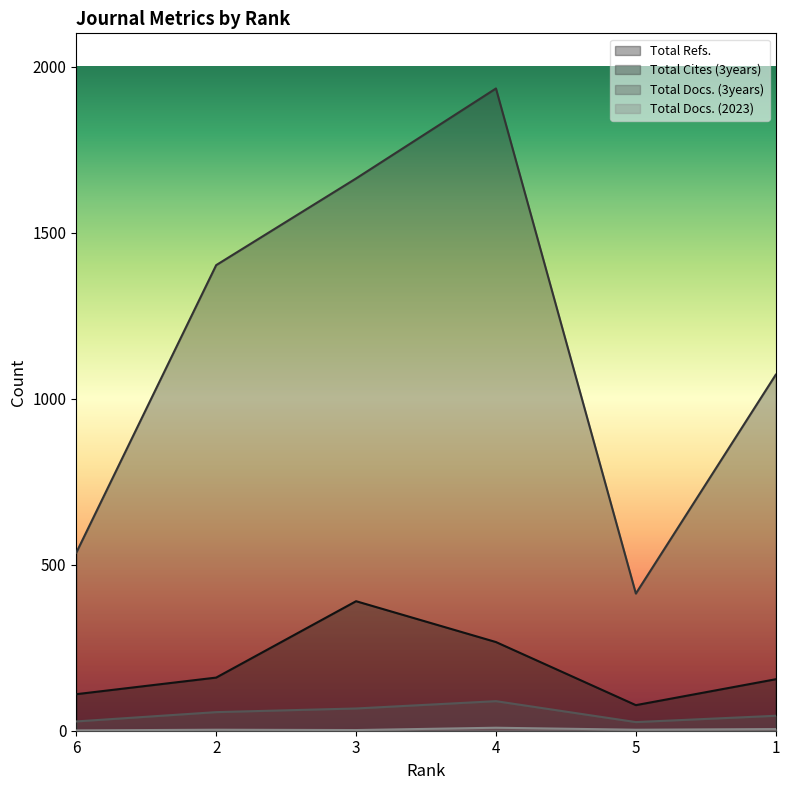

What is the label of the 5th point from the left?

5